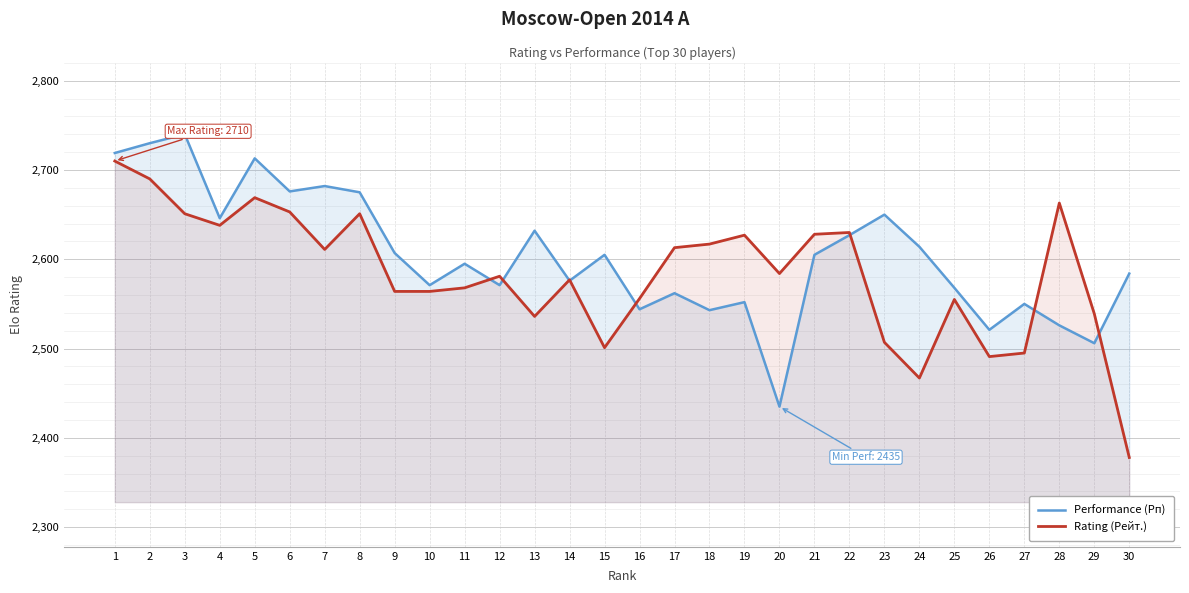

At which label is Rating (Рейт.) closest to 2544?

29